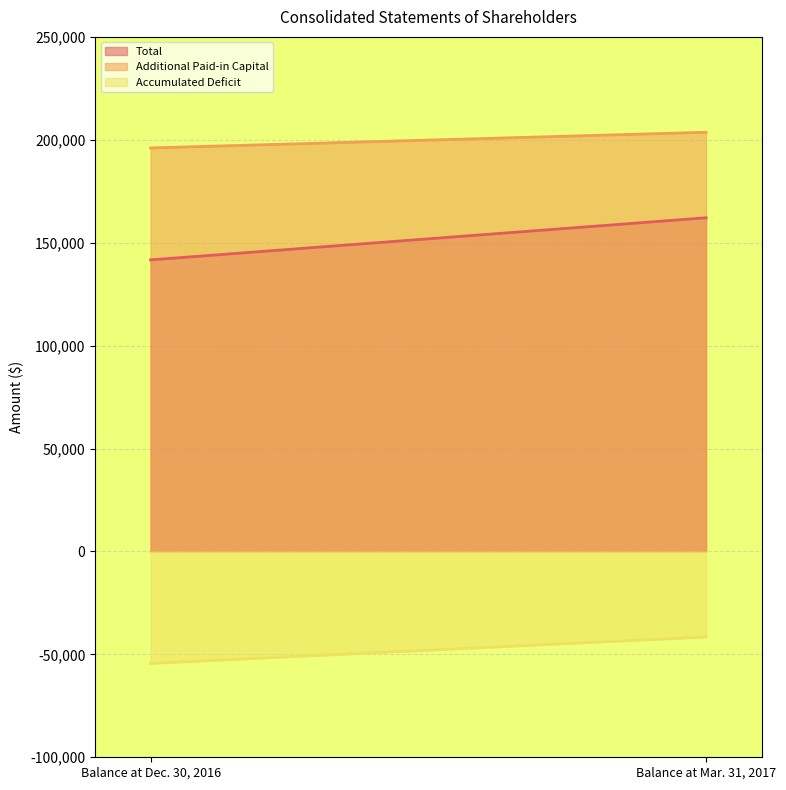

Between Balance at Dec. 30, 2016 and Balance at Mar. 31, 2017, which is larger?

Balance at Mar. 31, 2017